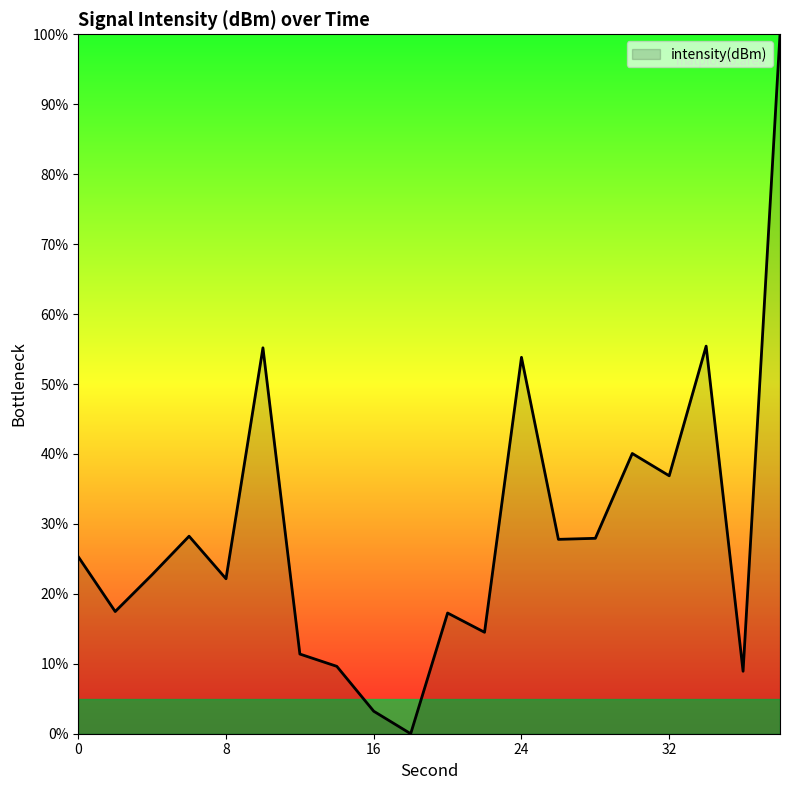

What is the difference between the maximum and minimum values?

100.0